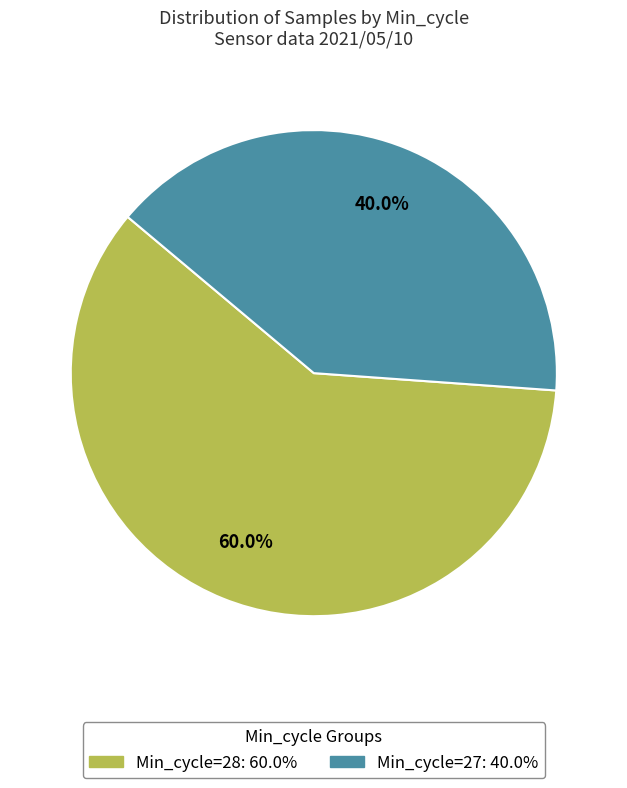

Count the number of slices in the pie.

2